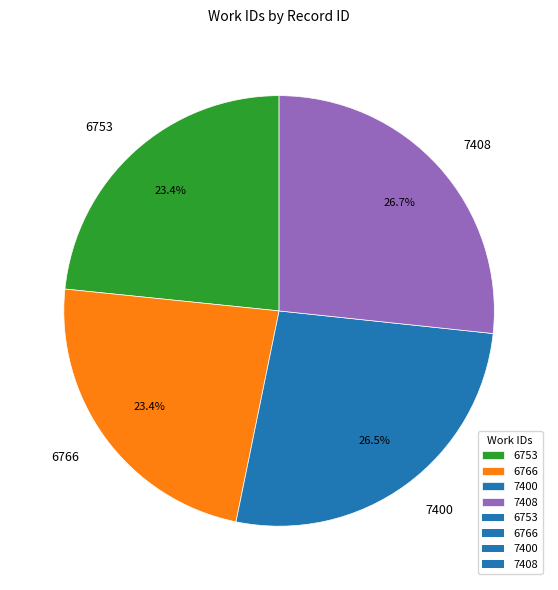

To the nearest percent, what percentage of the pie is 6766?

23%